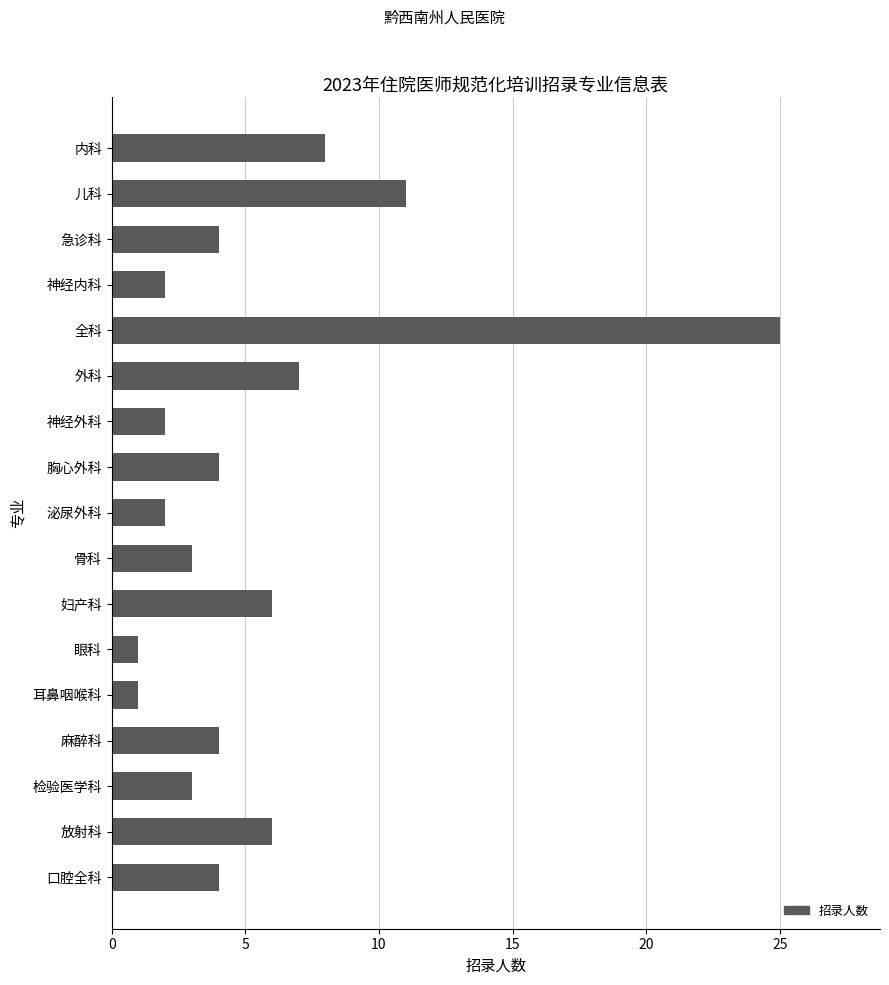

Which label corresponds to the largest value in the chart?

全科